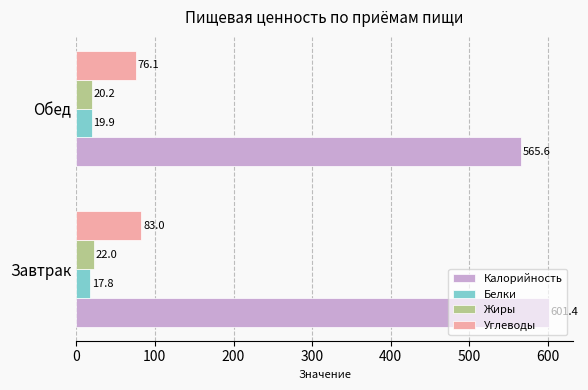

What is the spread (max minus min) of values at Обед?

545.7